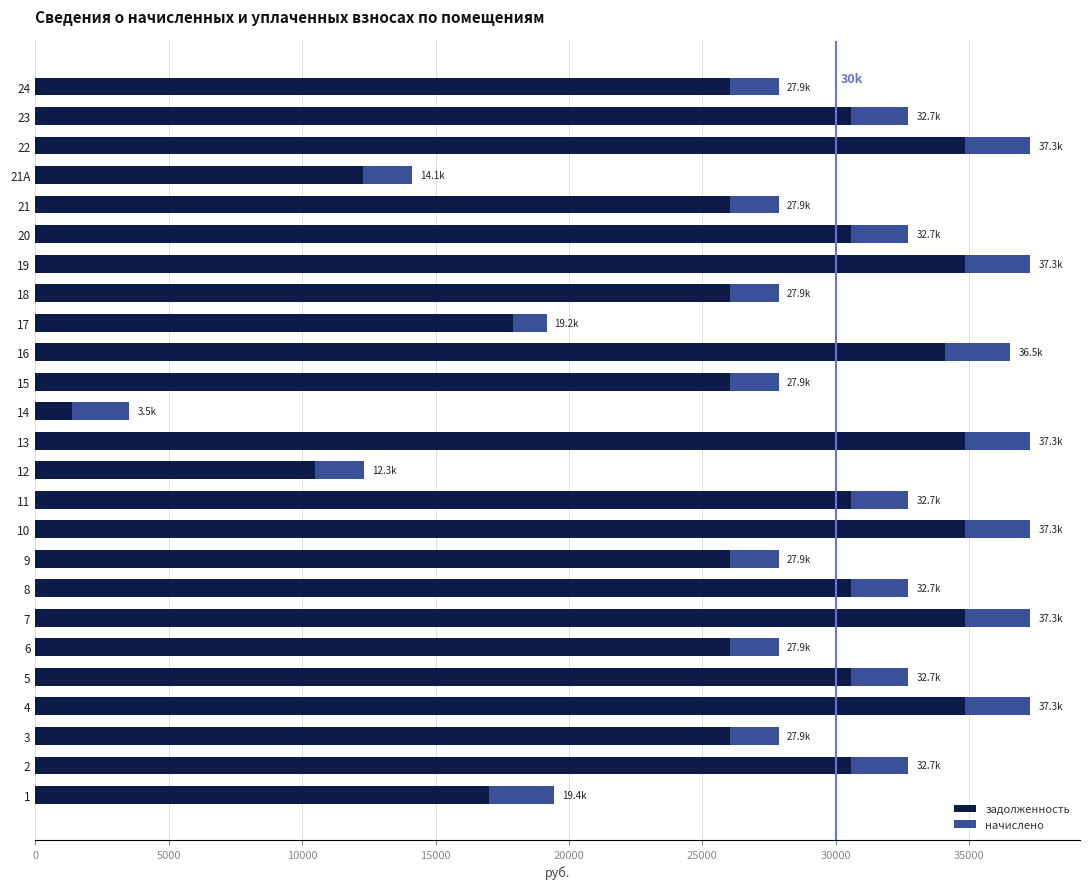

What is the highest value of the задолженность series?

34829.3